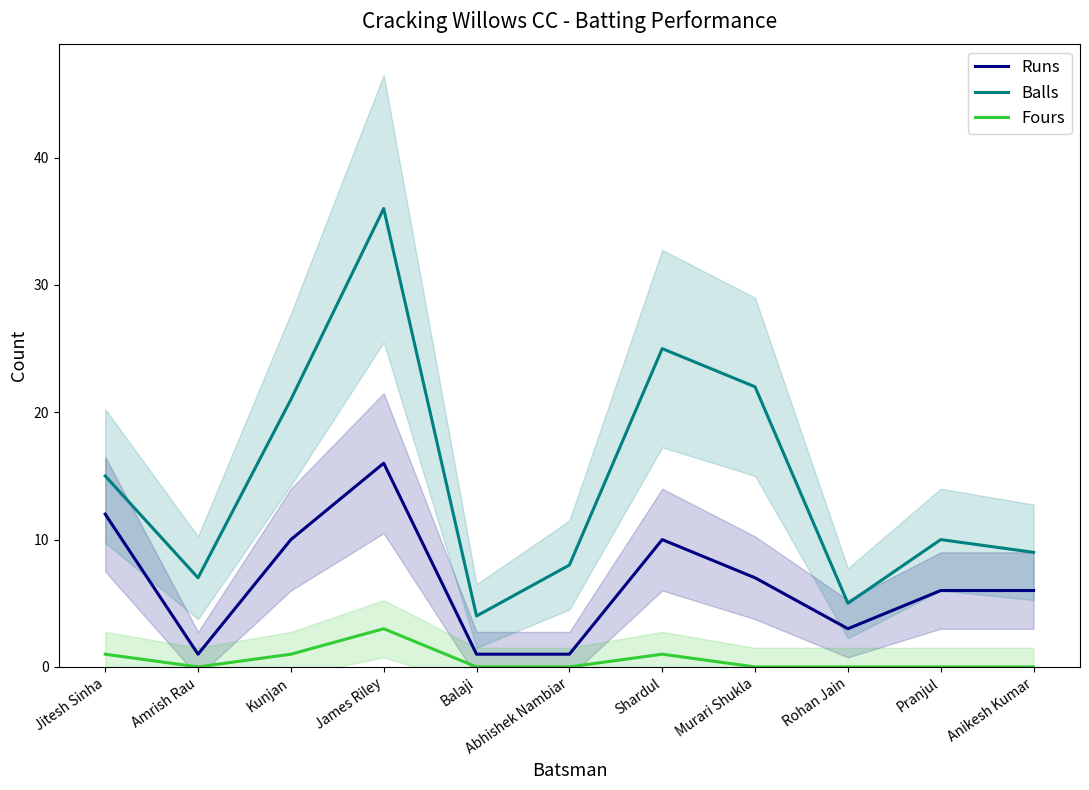

At which category is the sum across all series the highest?

James Riley